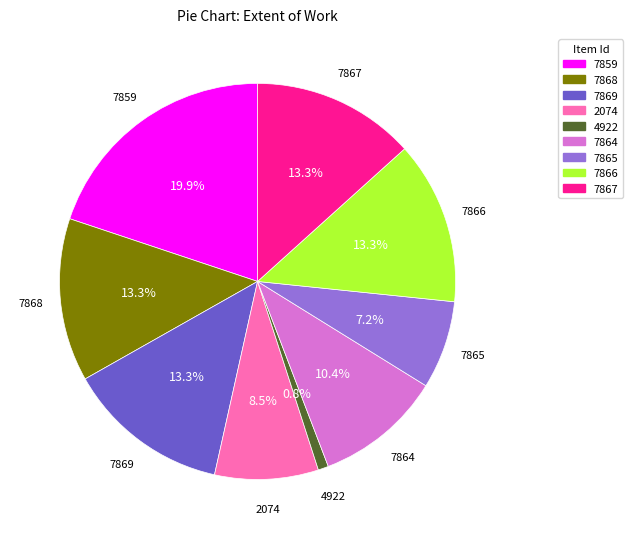

Is it true that 7869 is 1% of the pie?

False